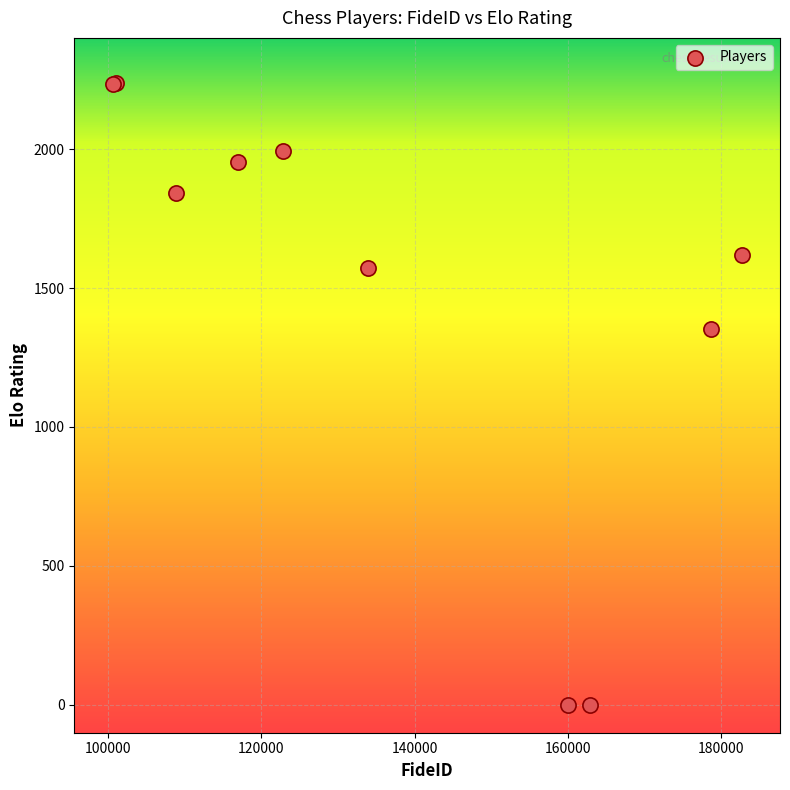

What Y value in the scatter plot is closest to 1119?

1354